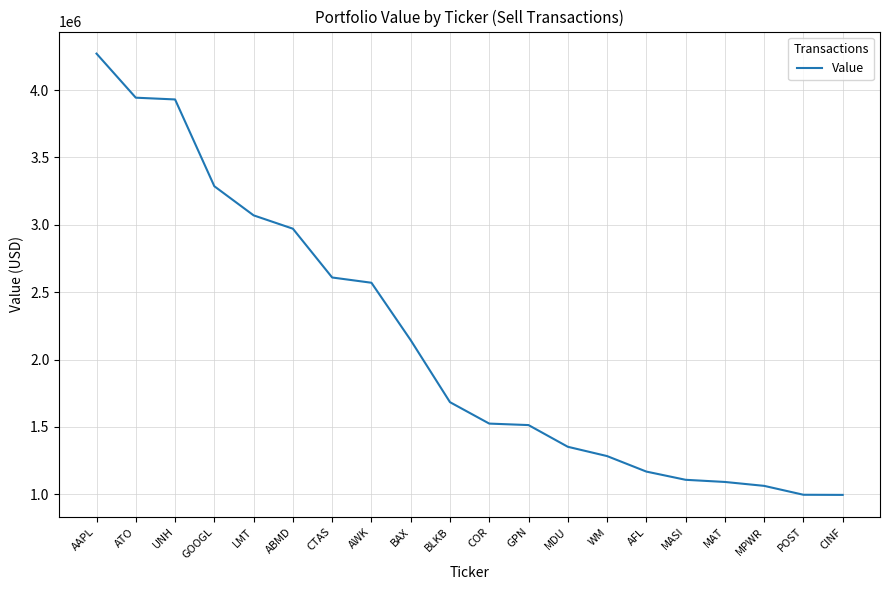

Which category has the highest value across all series?

AAPL